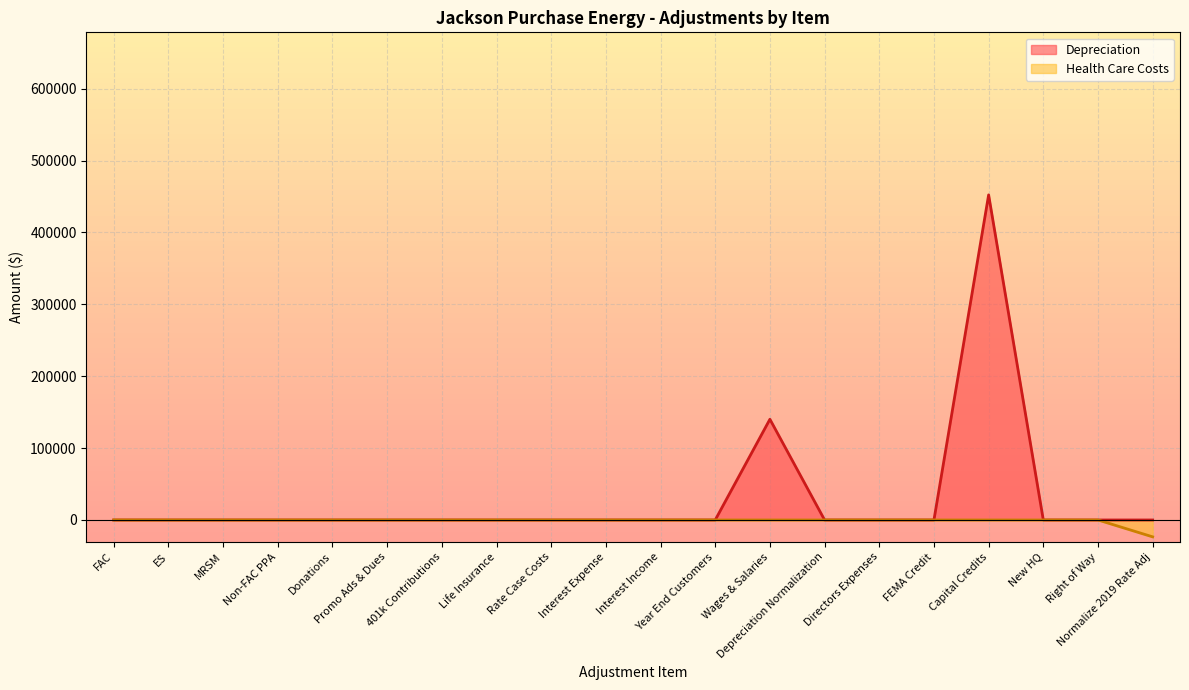

The Health Care Costs series shows 0.0 at Depreciation Normalization. True or false?

True